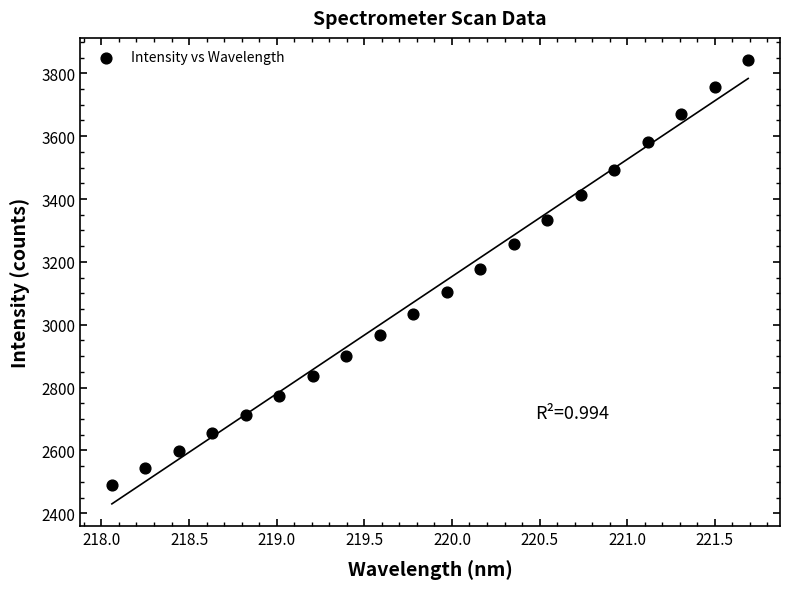

What is the range of Y values (max minus min)?

1351.4